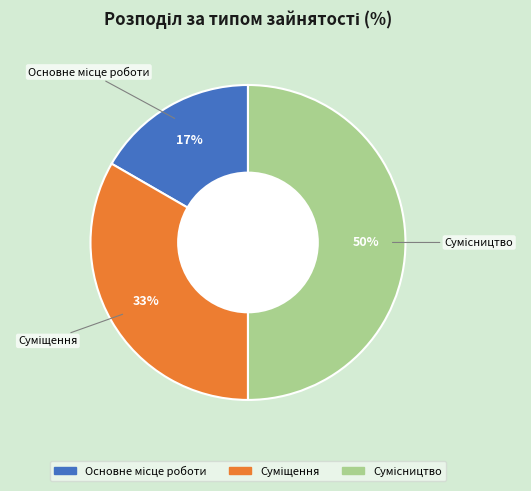

To the nearest percent, what is the average slice percentage?

33%